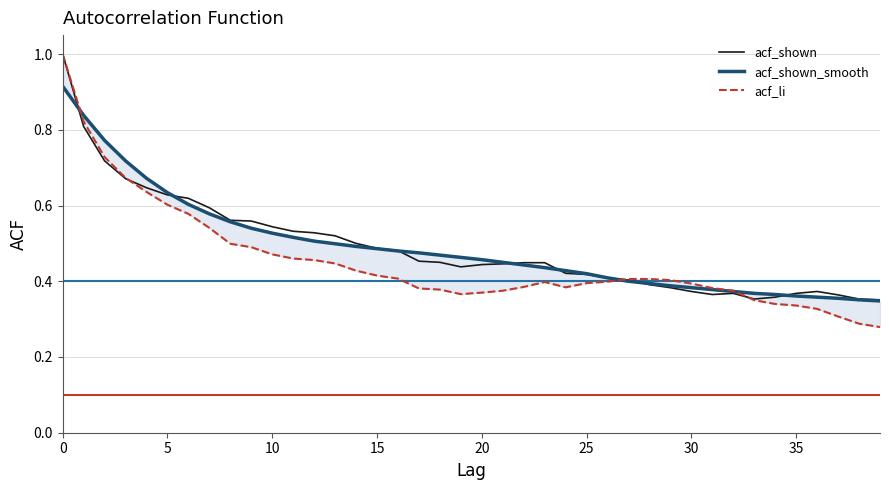

What is the difference between the maximum and minimum values in the acf_li series?

0.7